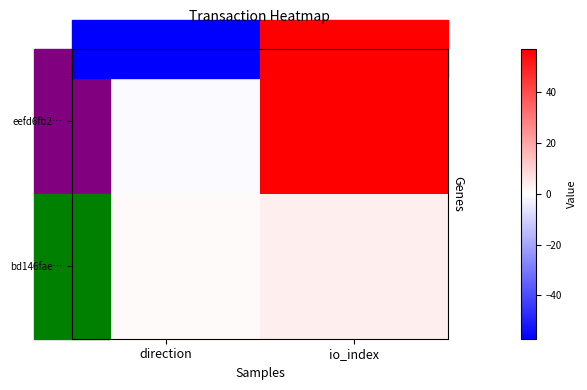

Reading left to right, list all the values displayed in this chart.

eefd6fb2…: direction=-1	io_index=57
bd146fae…: direction=1	io_index=4